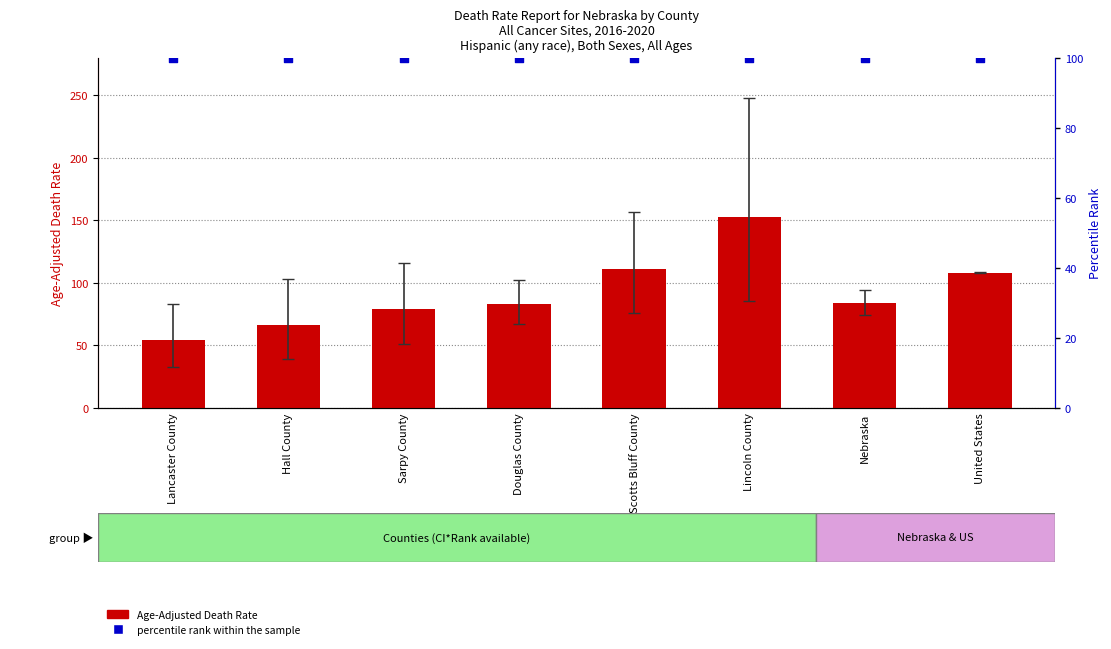

At how many categories does at least one series exceed 88?

8